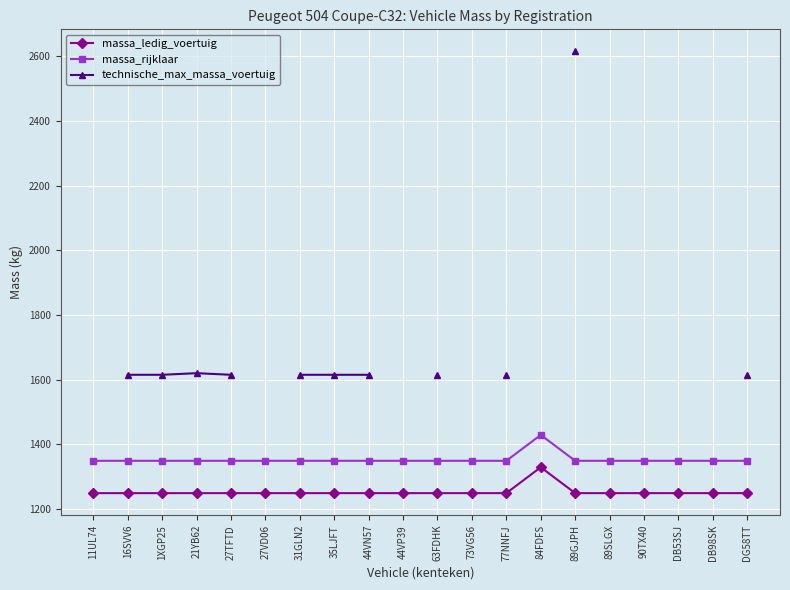

At which category does massa_ledig_voertuig reach its first local peak?

84FDFS